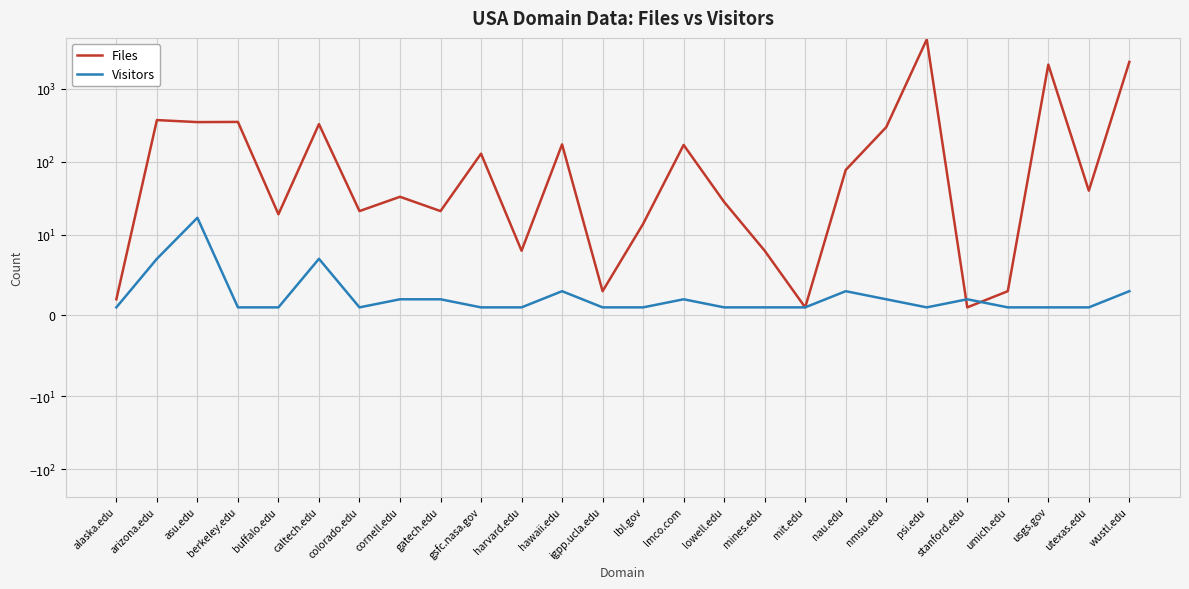

The Files series shows 4 at buffalo.edu. True or false?

False